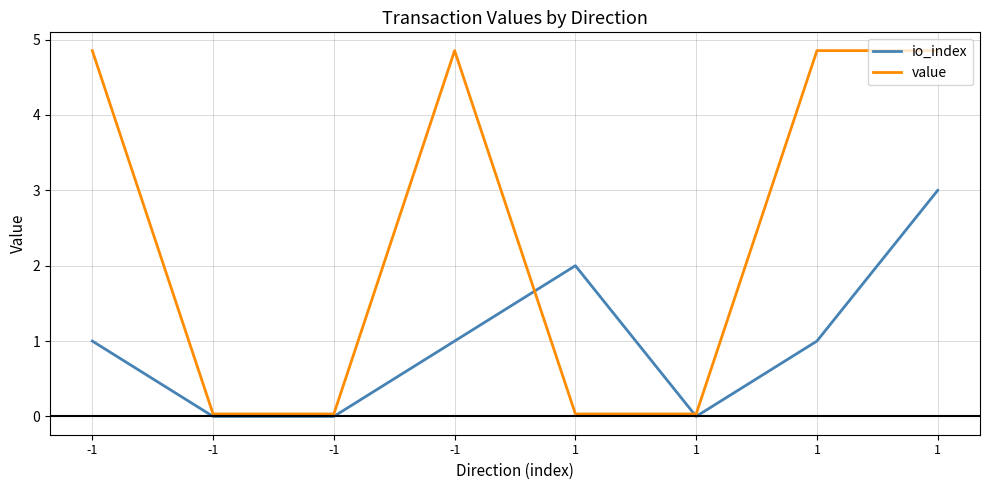

What are all the series names shown in the legend?

io_index, value